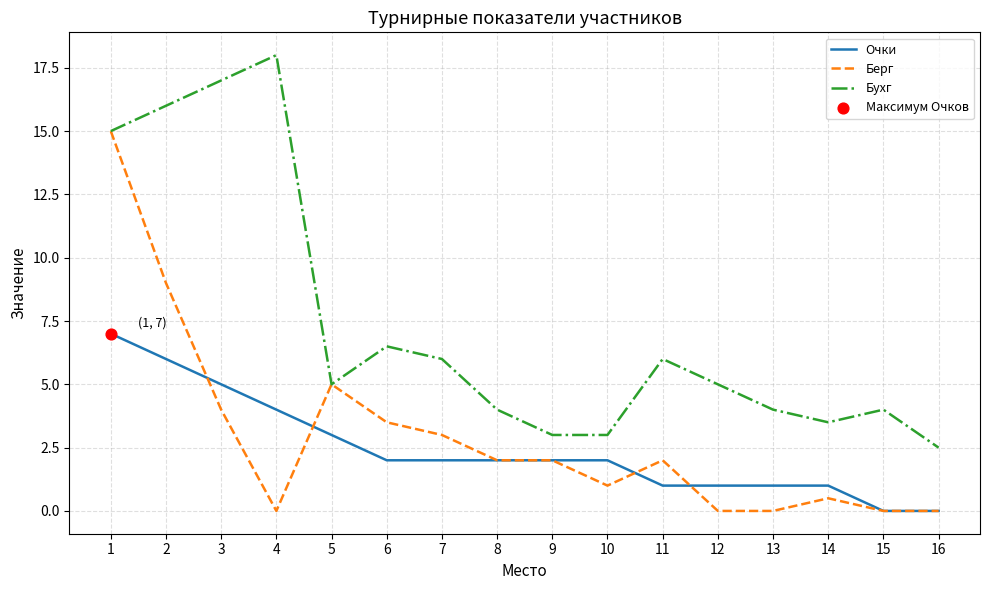

What is the spread (max minus min) of values at 12?

5.0